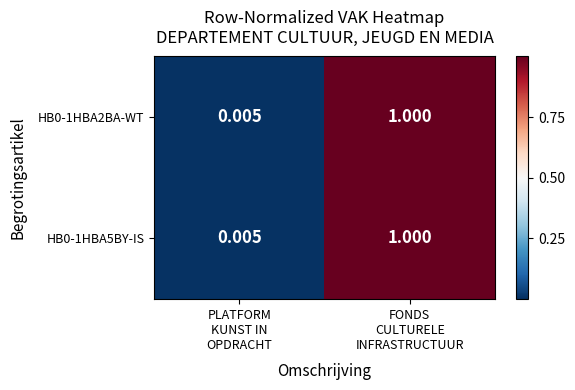

What is the total value across all series at FONDS
CULTURELE
INFRASTRUCTUUR?

2.0